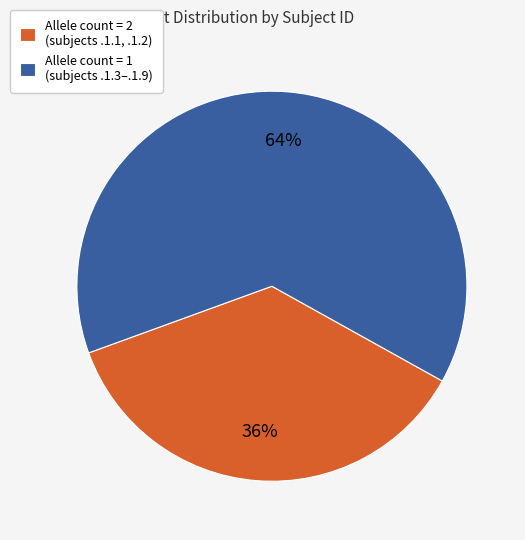

Which category has the smallest portion of the pie?

Allele count = 2 (subjects .1.1, .1.2)